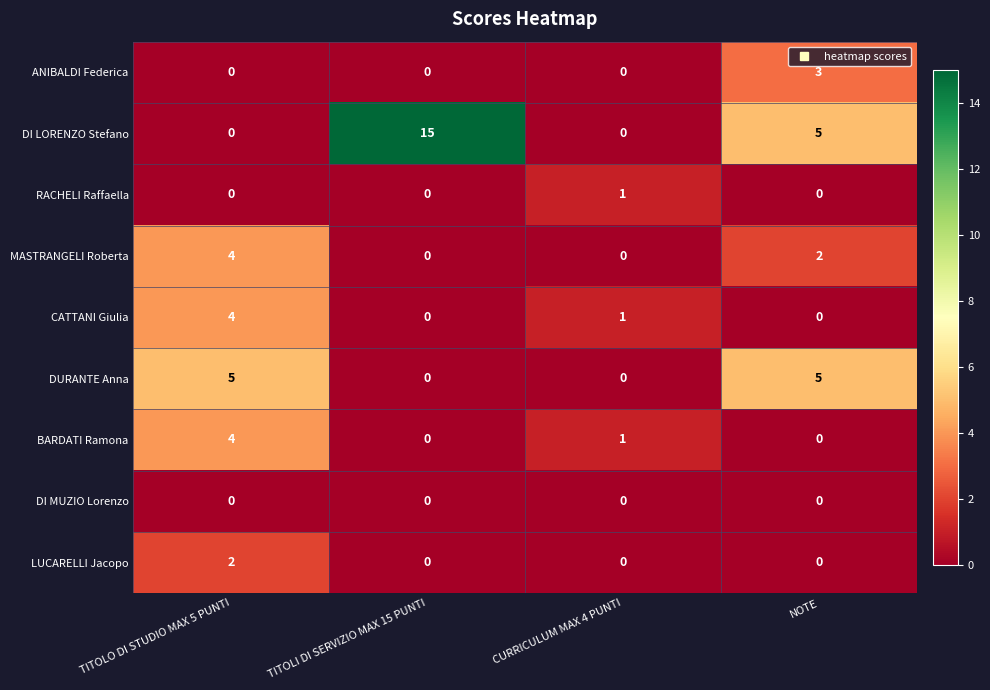

The value of LUCARELLI Jacopo at CURRICULUM MAX 4 PUNTI is 1. True or false?

False